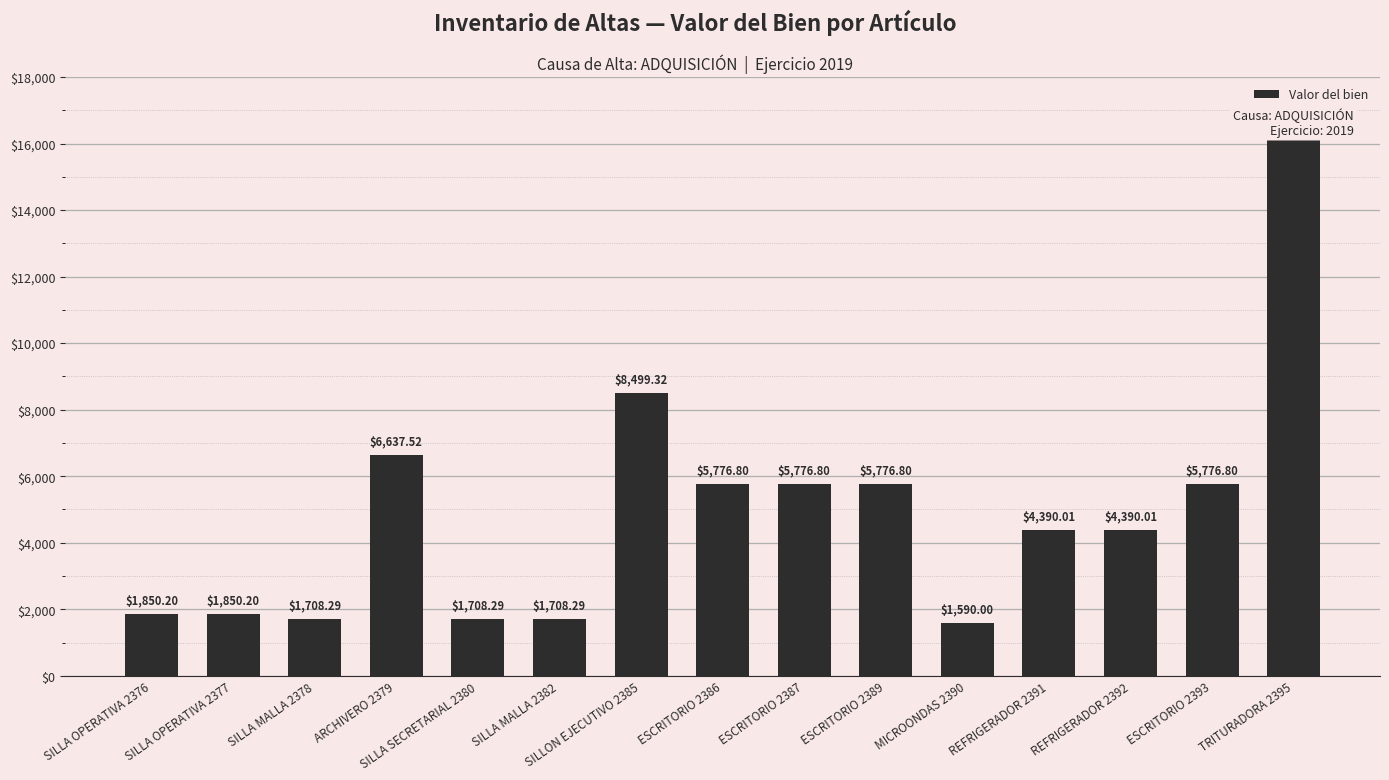

At which label is the value closest to 8864?

SILLON EJECUTIVO 2385